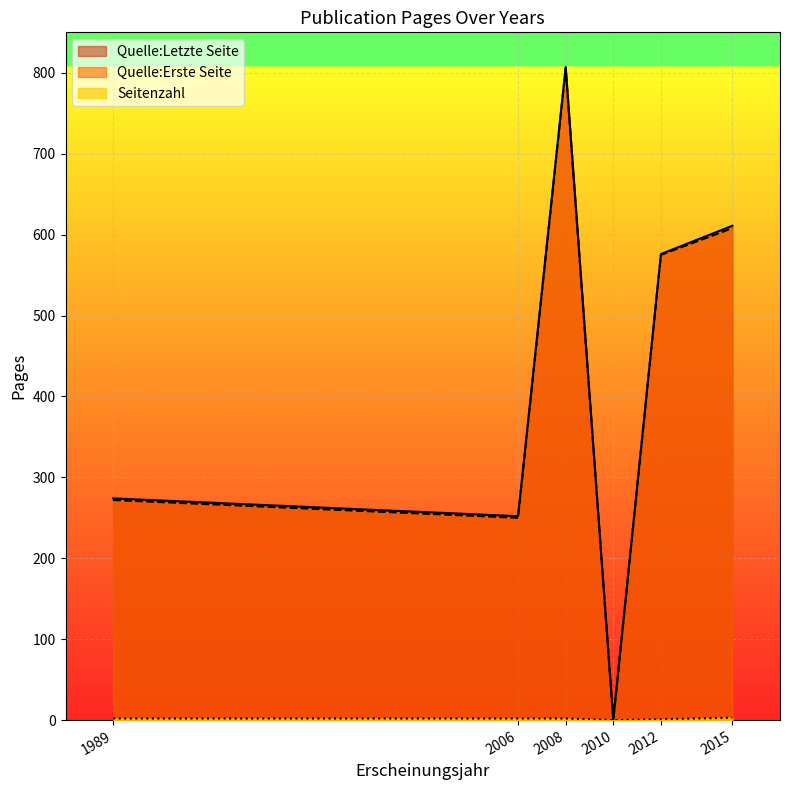

How many values in Quelle:Erste Seite are above zero?

5